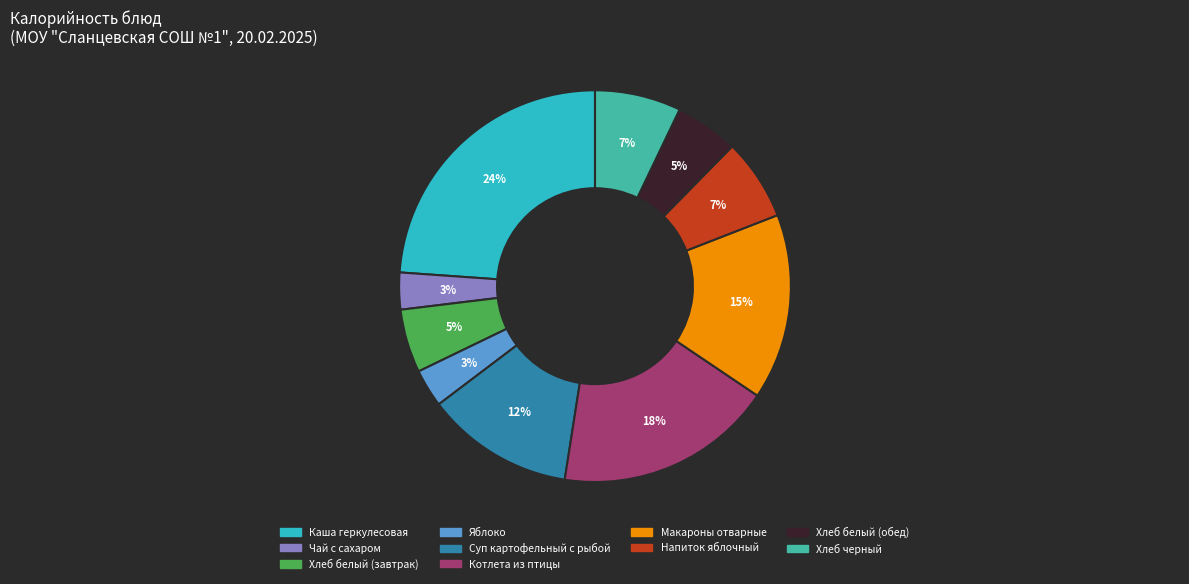

To the nearest percent, what is the combined percentage of Чай с сахаром and Каша геркулесовая?

27%